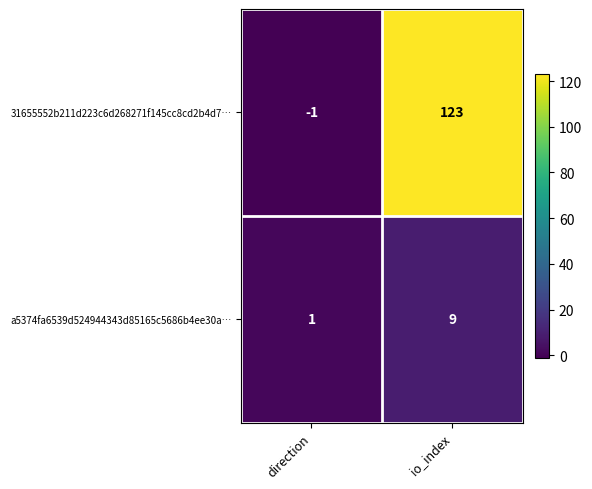

What is the average value of the 31655552b211d223c6d268271f145cc8cd2b4d7… series?

61